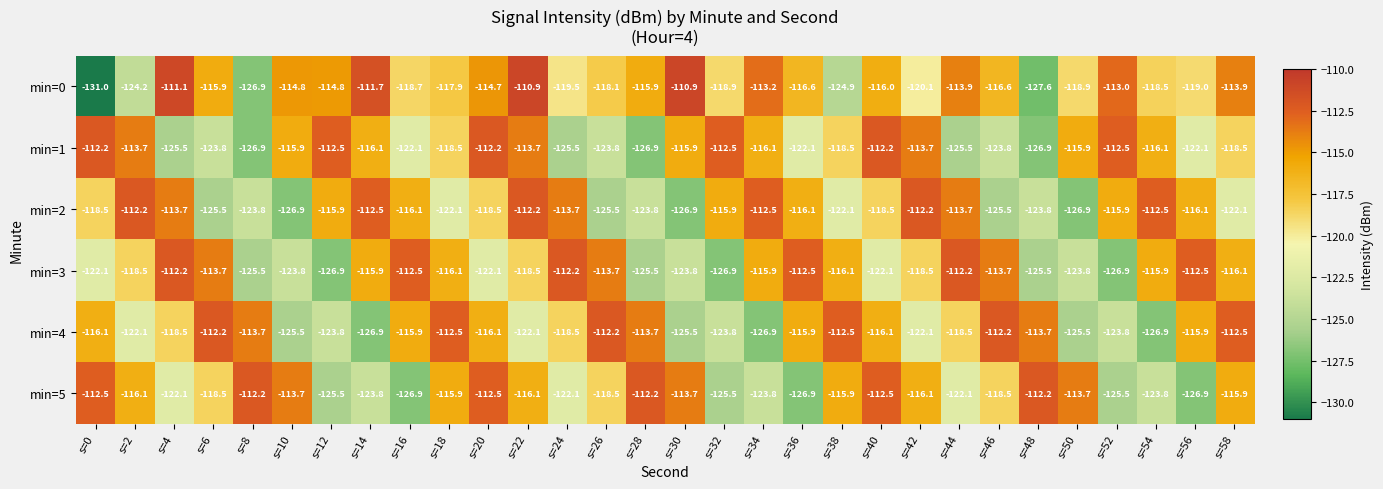

Which series has the largest range (max minus min)?

min=0